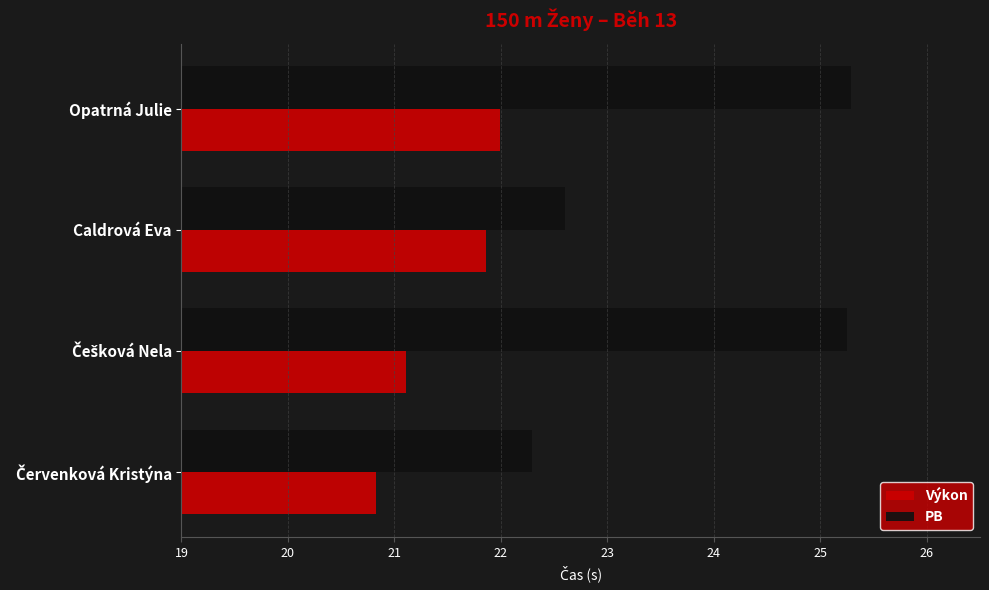

True or false: Výkon has a value of 29.8 at Opatrná Julie.

False